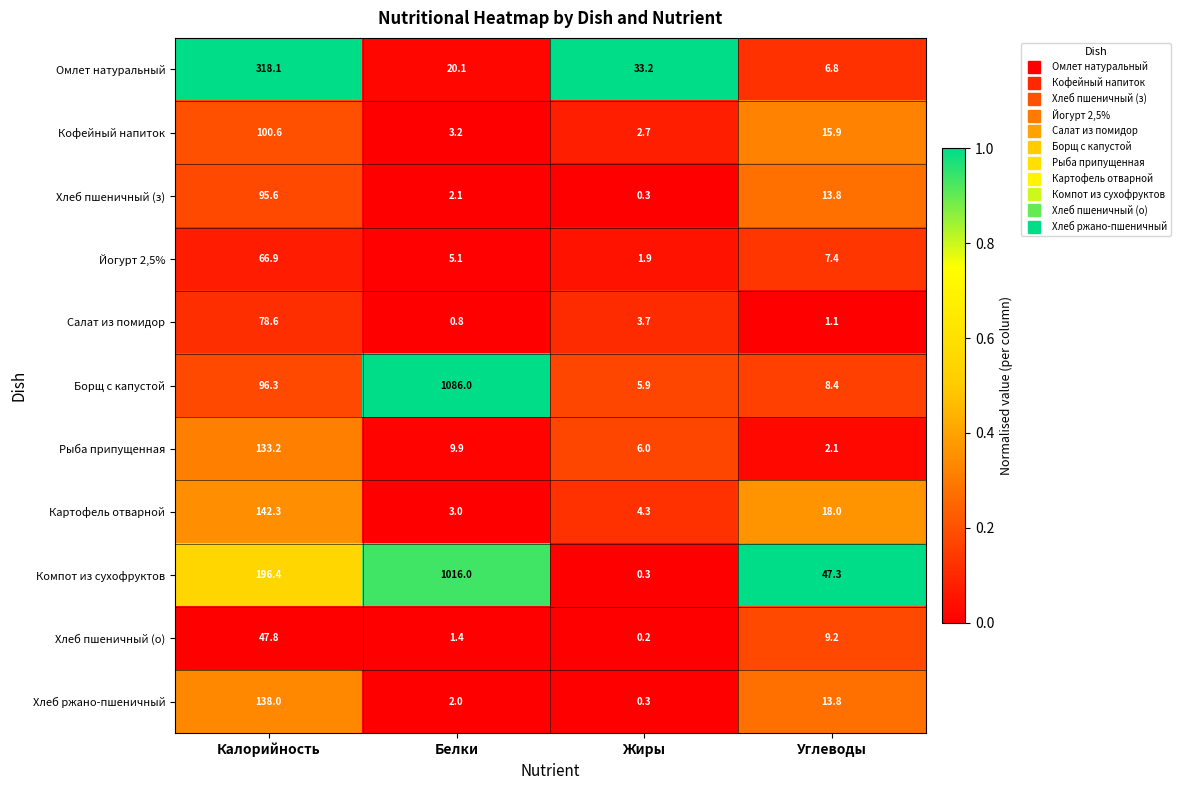

At how many categories does at least one series exceed 0?

4